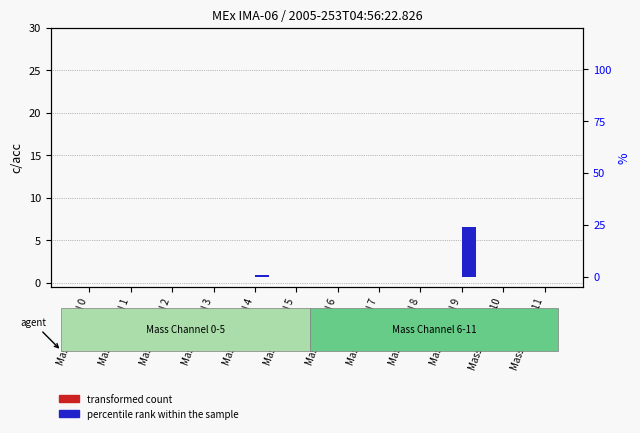

Which category has the highest value in the transformed count series?

Mass Channel 0